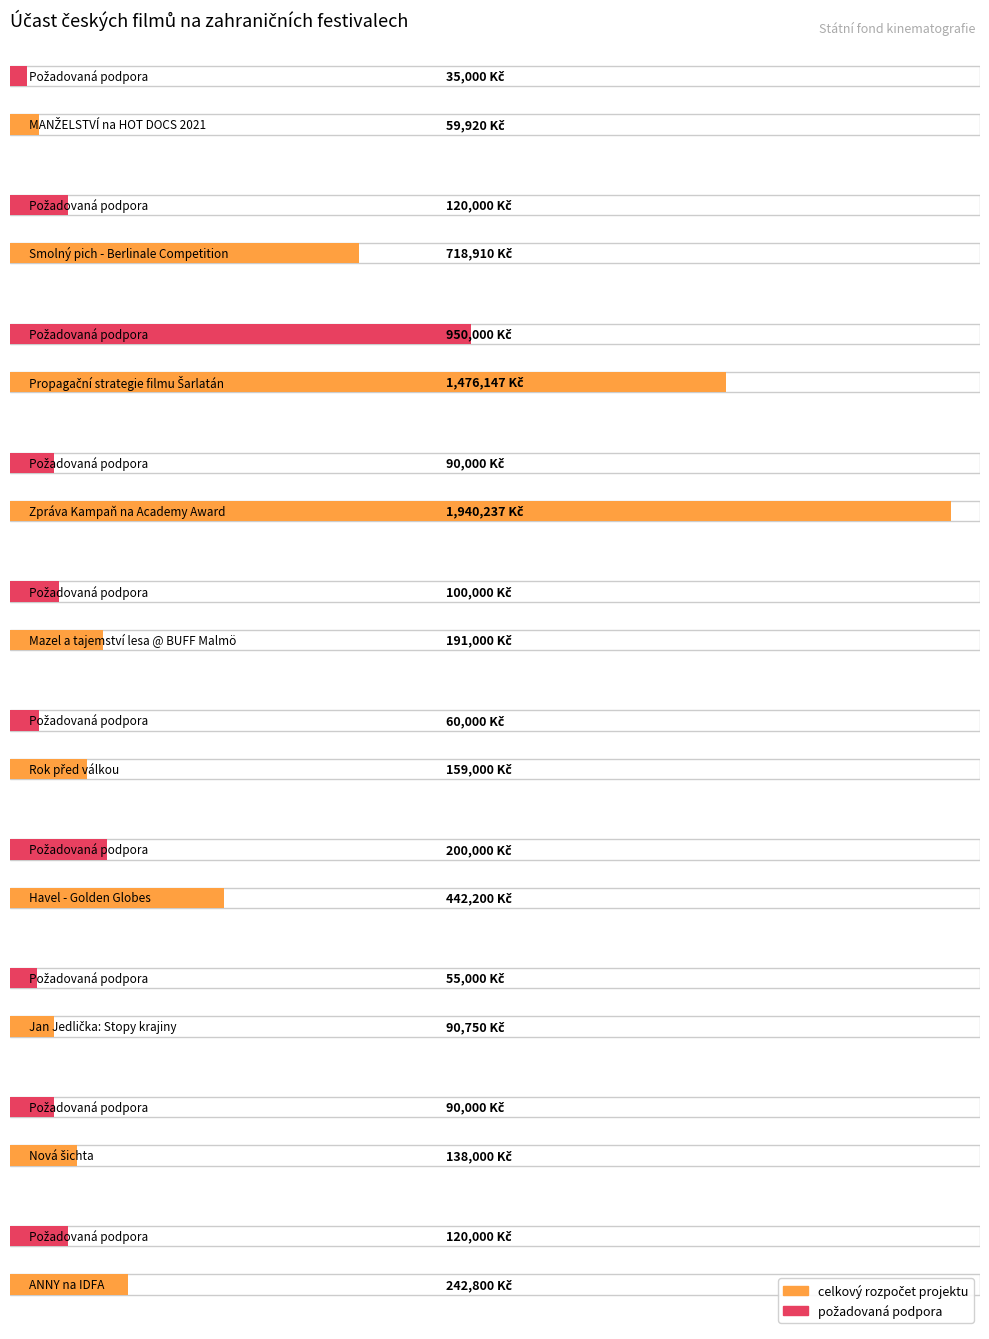

The value of celkový rozpočet projektu at Jan Jedlička: Stopy krajiny is 28455. True or false?

False